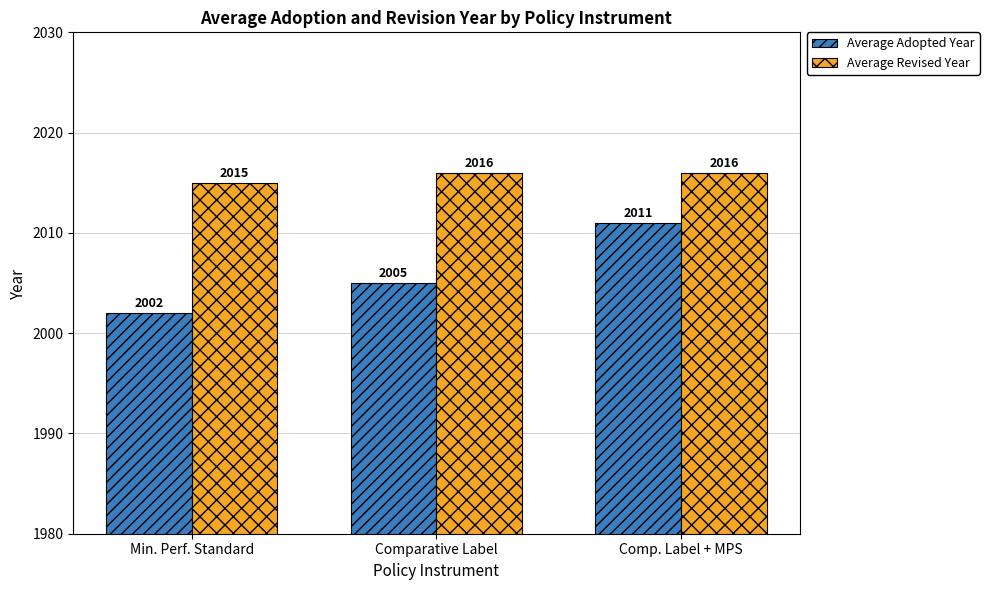

What is the minimum value shown in the chart?

2002